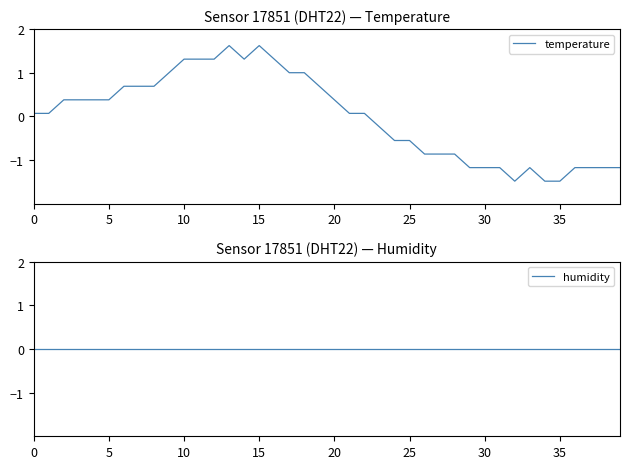

How many lines are shown in the chart?

2